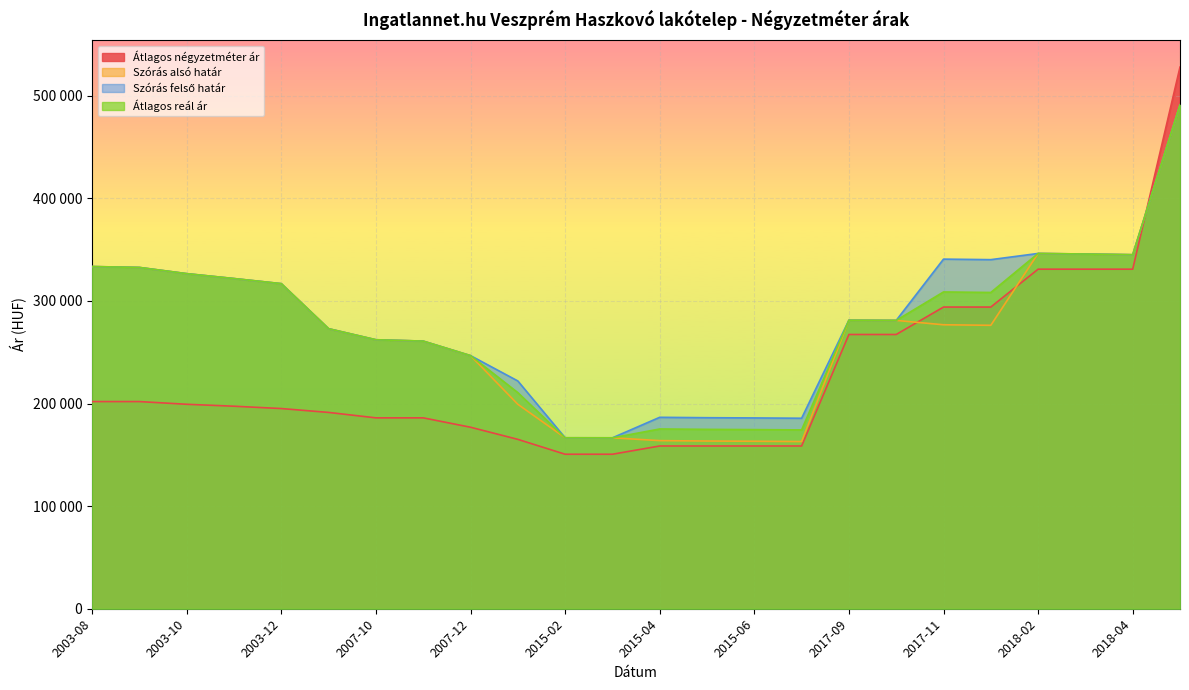

In Szórás felső határ, how many points are higher than both neighbors (excluding endpoints)?

4